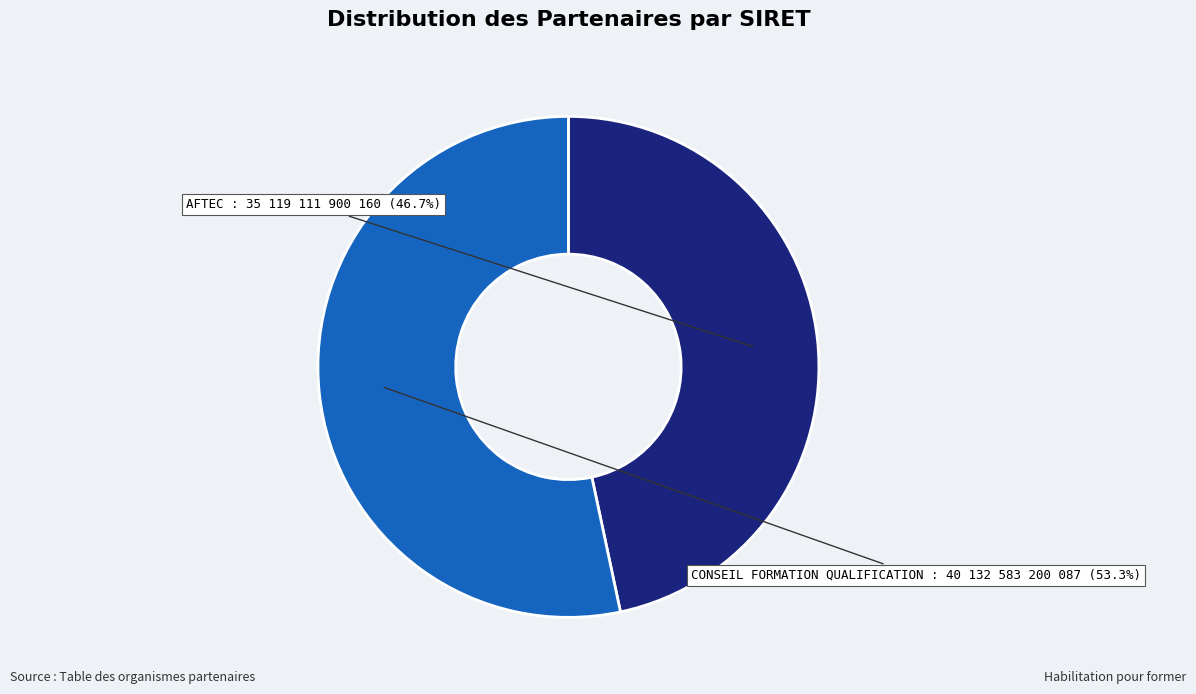

What is the total percentage of AFTEC and CONSEIL FORMATION QUALIFICATION?

100.0%